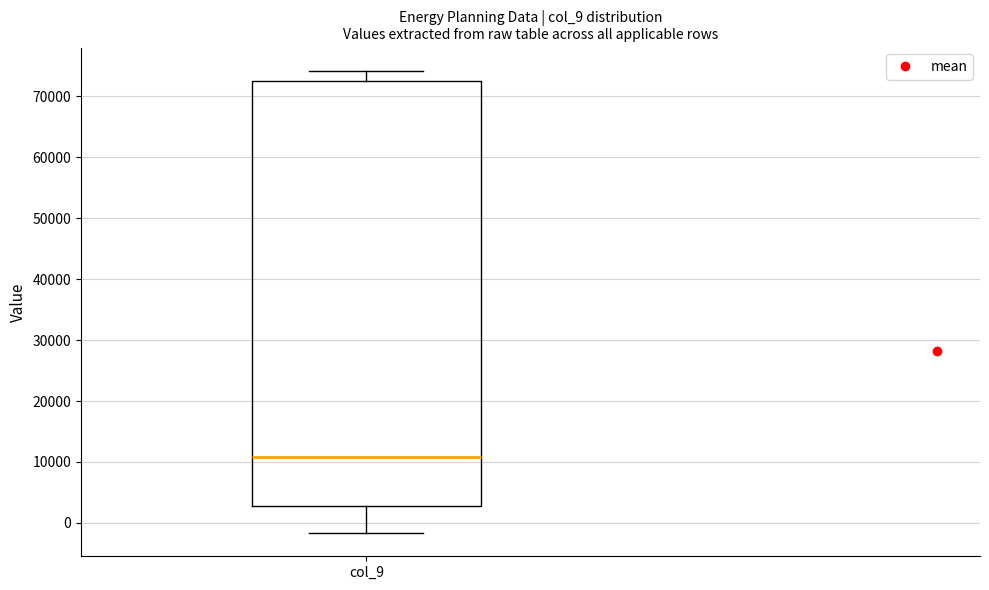

Where does the upper whisker of the box for col_9 end on the y-axis? The values are not printed on the chart, so give them approximately, as read against the axis.

74000